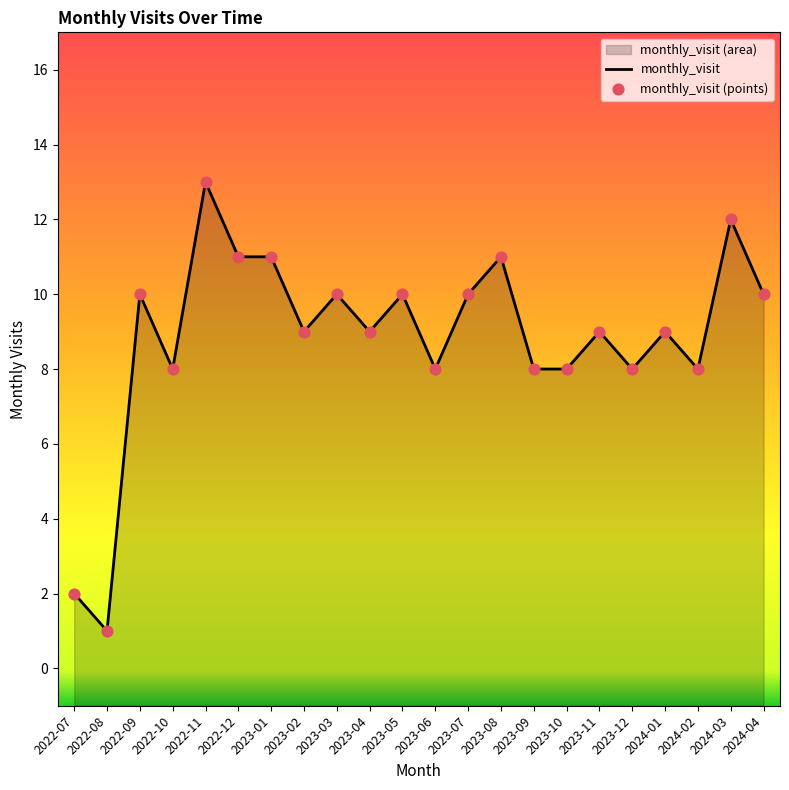

Which series reaches the maximum Y coordinate?

monthly_visit